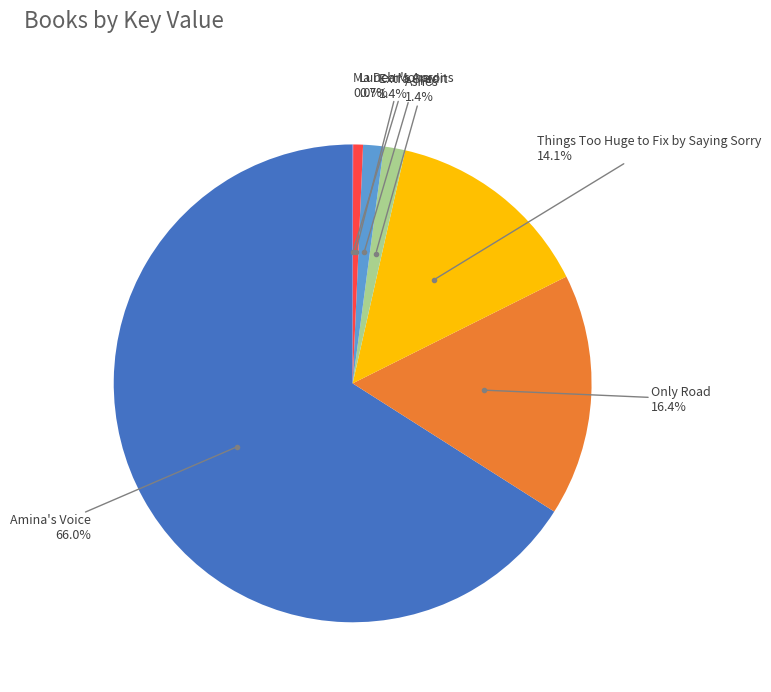

What is the largest slice in the pie chart?

Amina's Voice